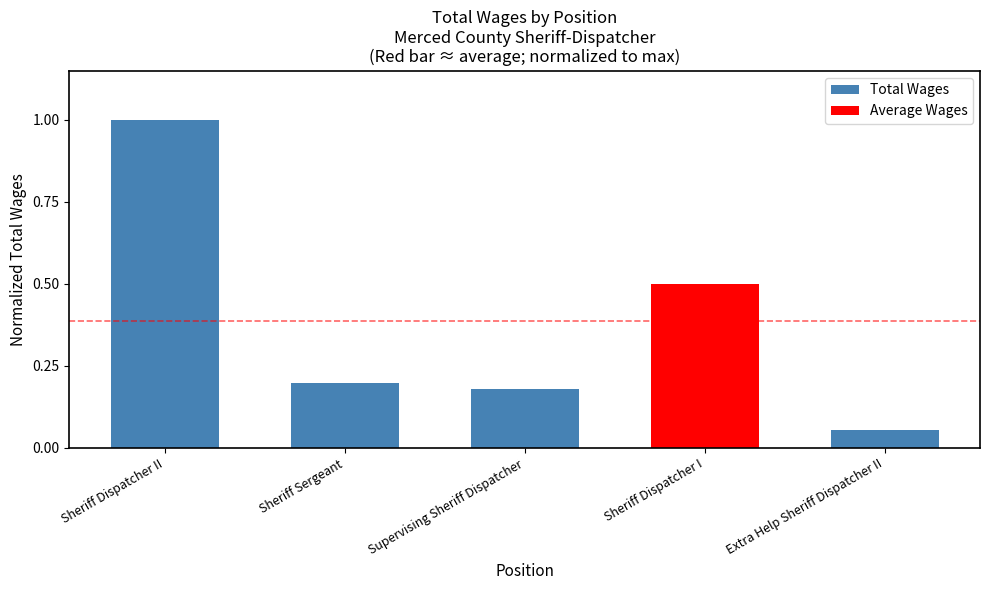

Is it true that the value at Sheriff Dispatcher II is 0.4?

False